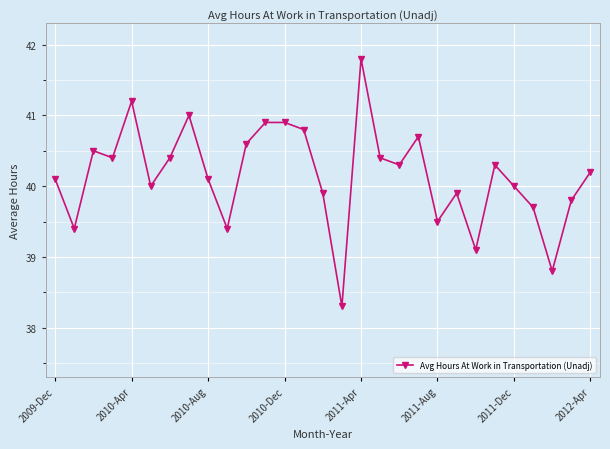

How many points are lower than both their immediate neighbors (excluding endpoints)?

9